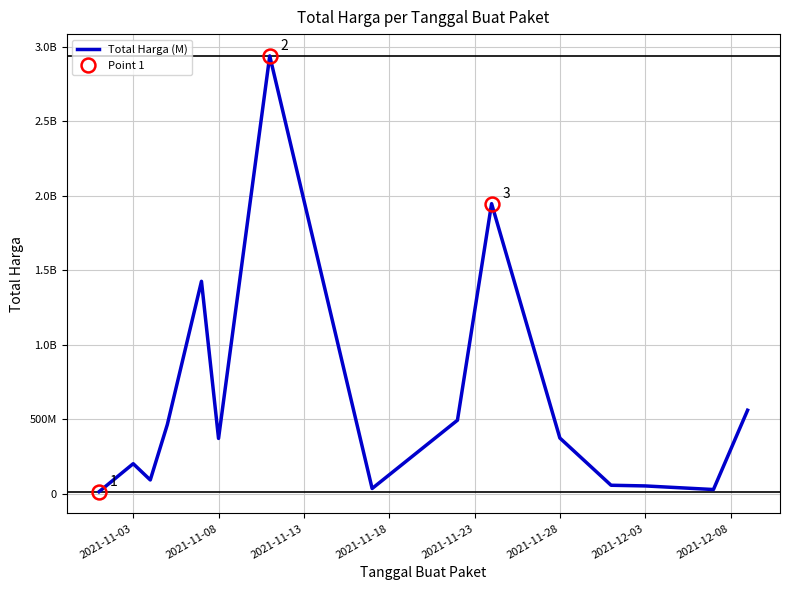

Reading left to right, list all the values displayed in this chart.

12787500	200914270	91723075	464002100	1425867900	370566800	2939563240	34292000	493000000	1947326200	373404000	56152800	51601000	27412000	559971000